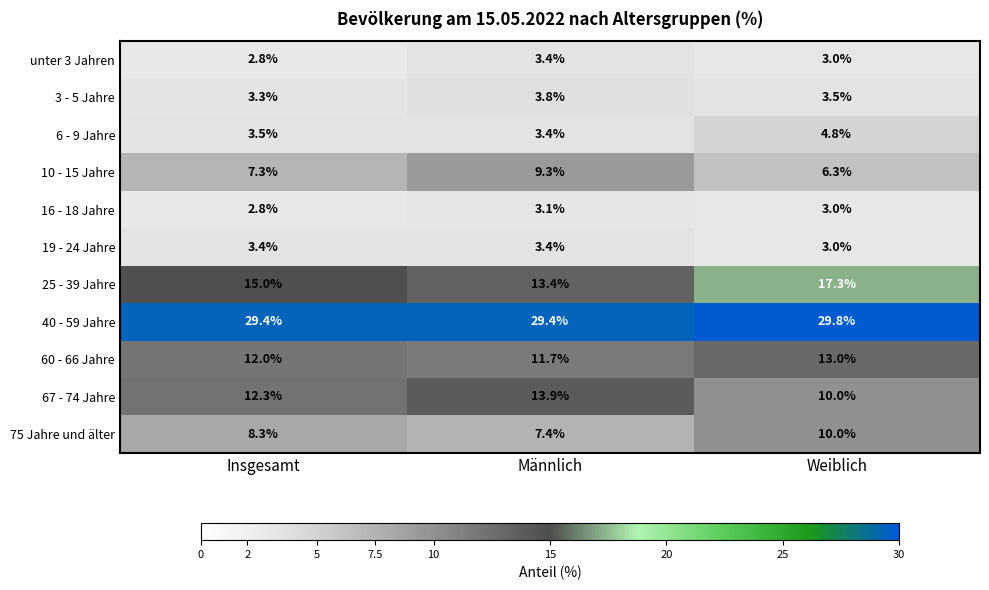

Which series has the largest total across all categories?

40 - 59 Jahre